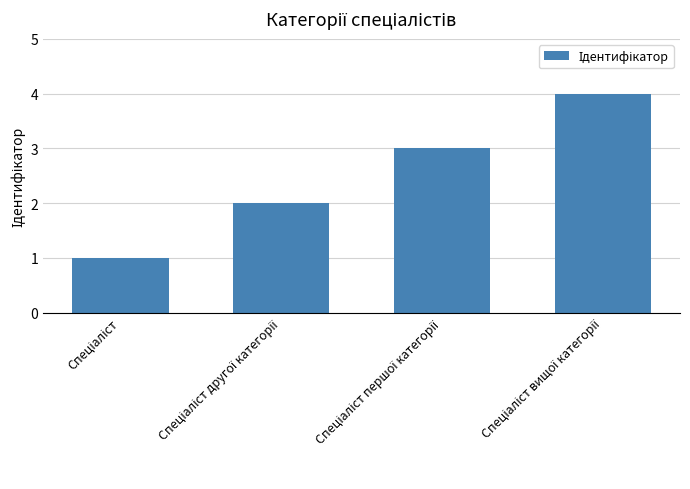

What is the maximum value shown in the chart?

4